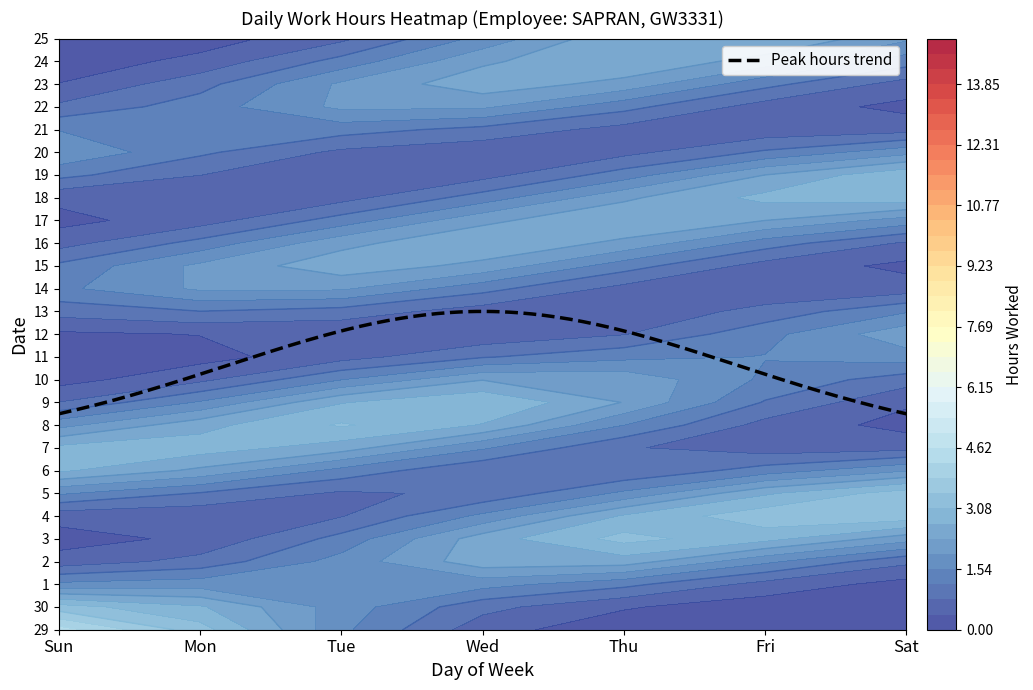

The value of 30 at Wed is 0.0. True or false?

True